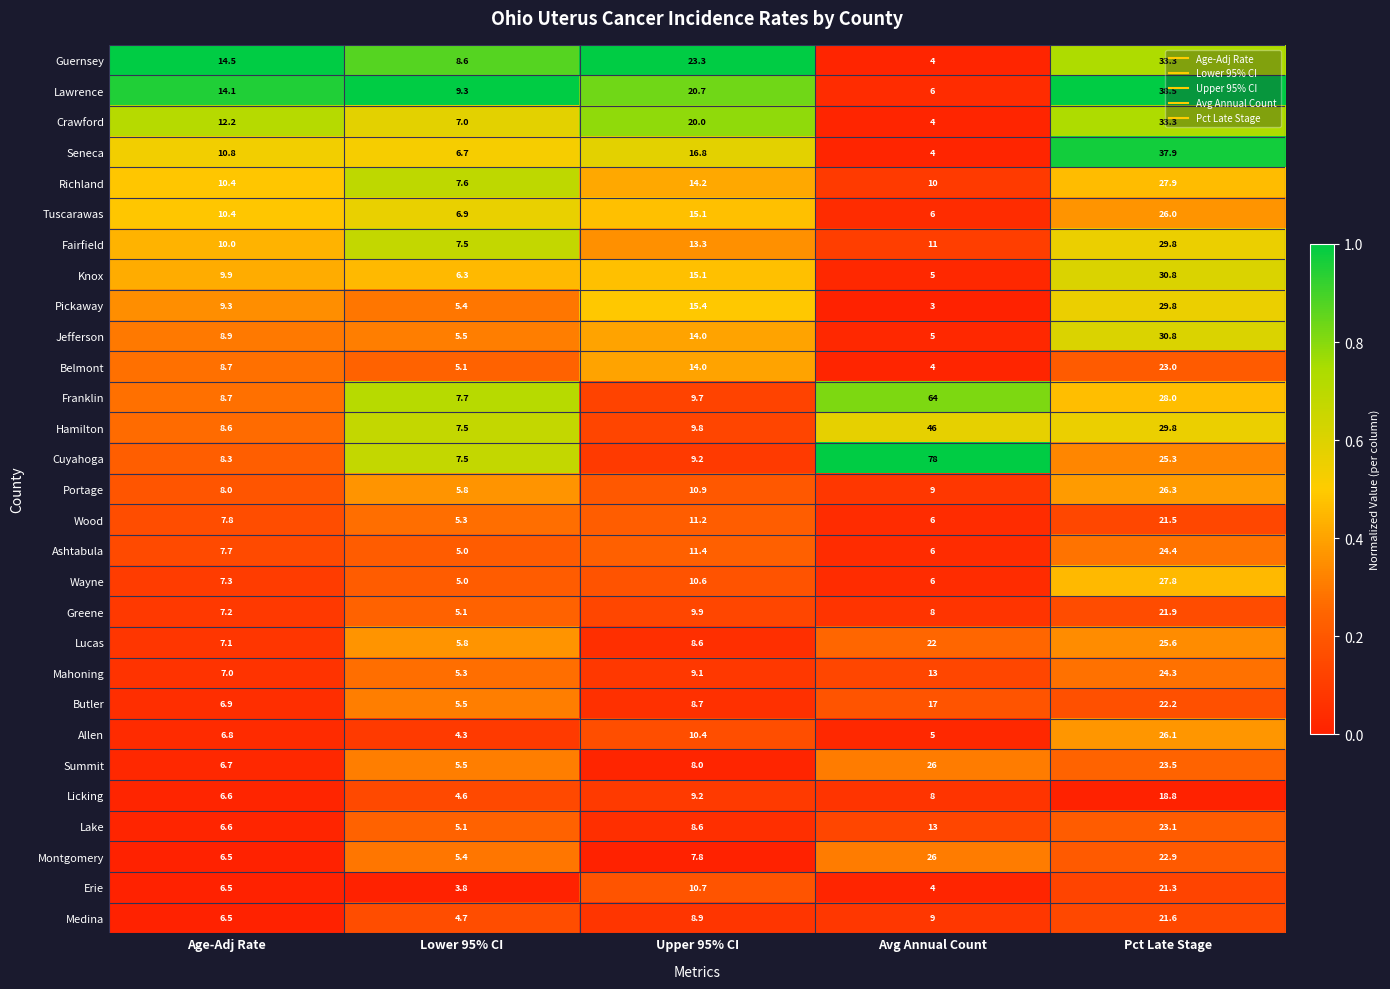

What is the average value of the Summit series?

13.9